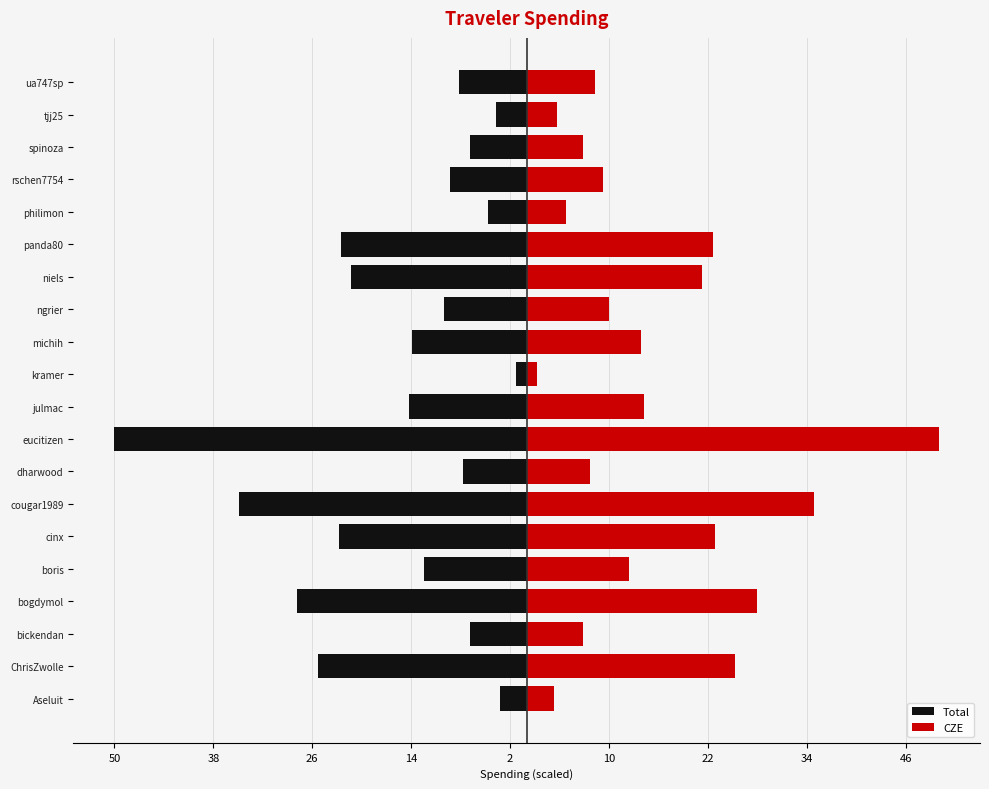

What is the average value of the CZE series?

15.4